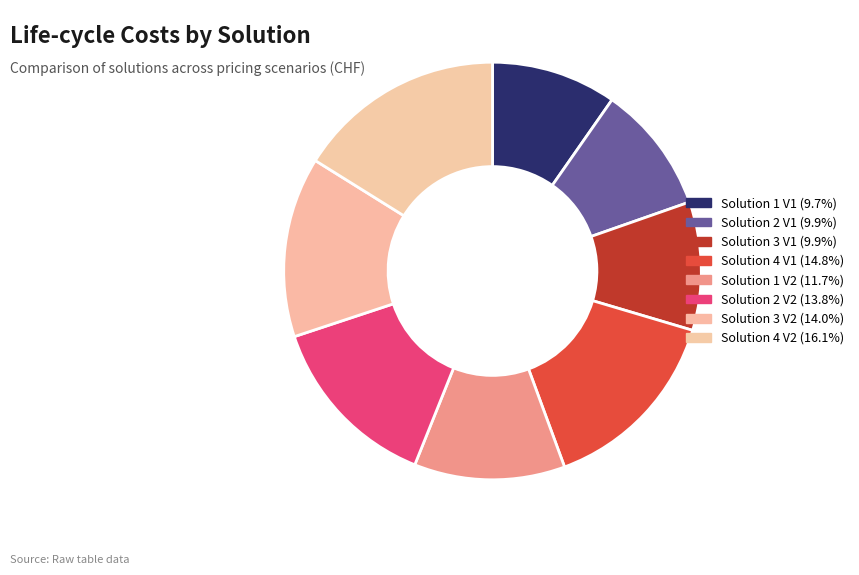

To the nearest percent, what percentage of the pie is Solution 3 V1?

10%